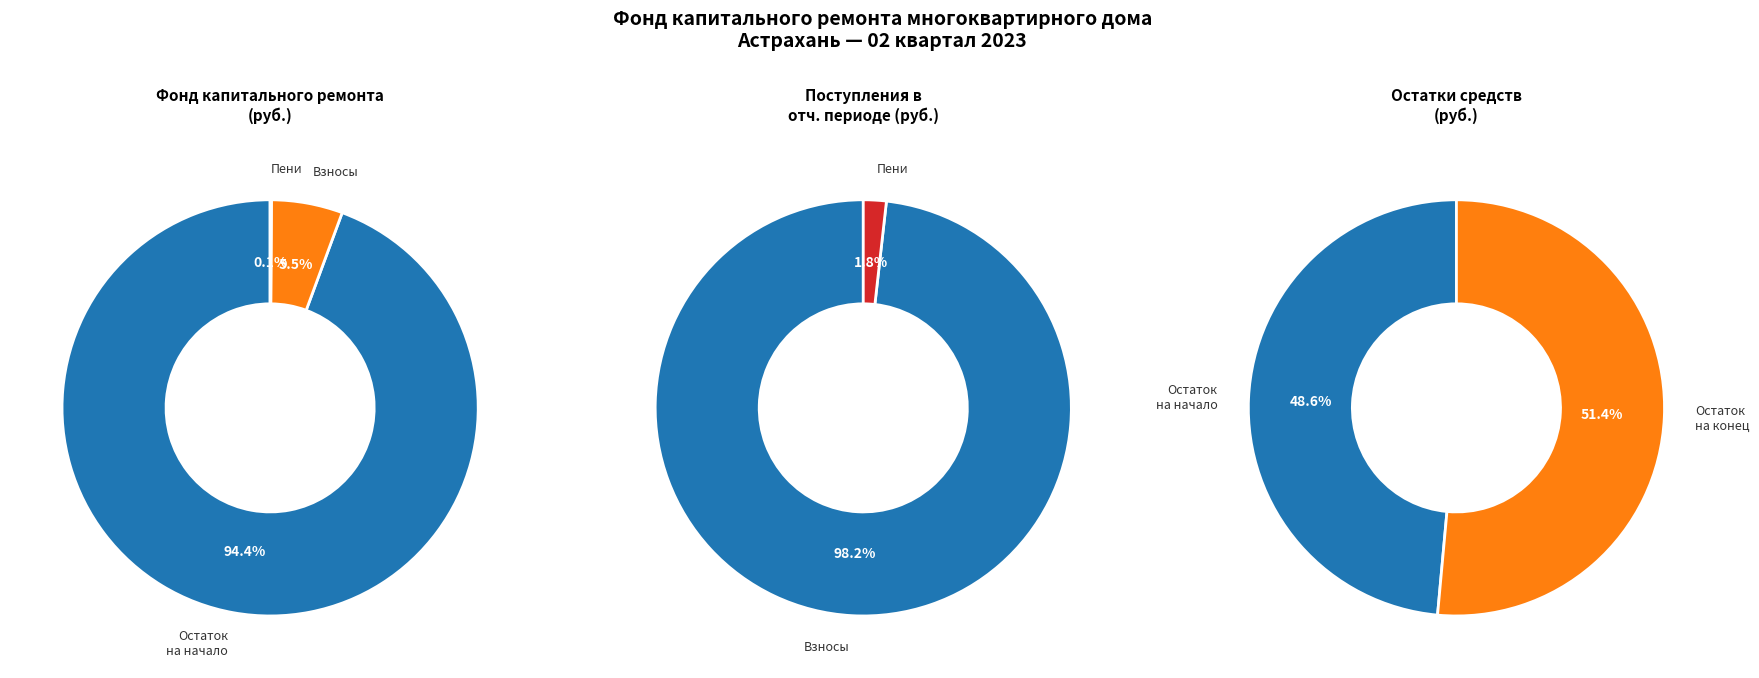

Count the number of slices in the pie.

2